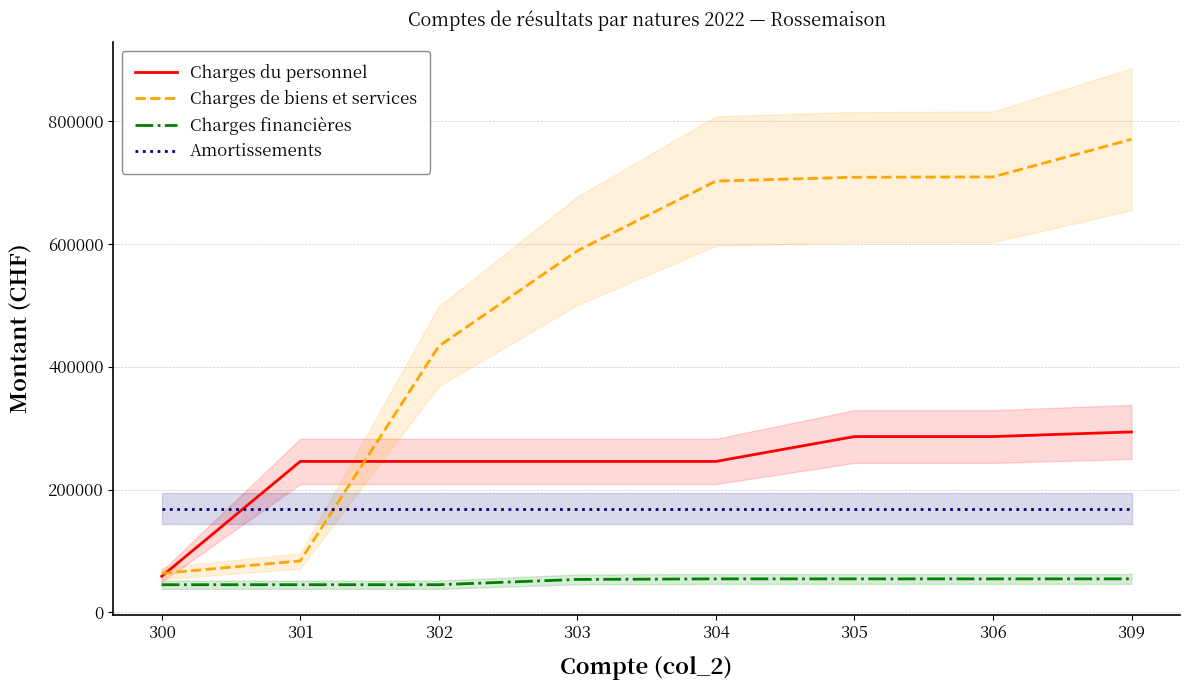

Reading left to right, extract all data points from this chart.

Charges du personnel: 58838.5	245798.4	245798.4	245798.4	245798.4	286292.3	286292.3	293823.6
Charges de biens et services: 63452.7	83857.9	433416.9	588638.8	702233.4	708440.7	708979.2	770220.7
Charges financières: 45109.5	45109.5	45109.5	53688.9	54609.1	54609.1	54609.1	54609.1
Amortissements: 168872.2	168872.2	168872.2	168872.2	168872.2	168872.2	168872.2	168872.2